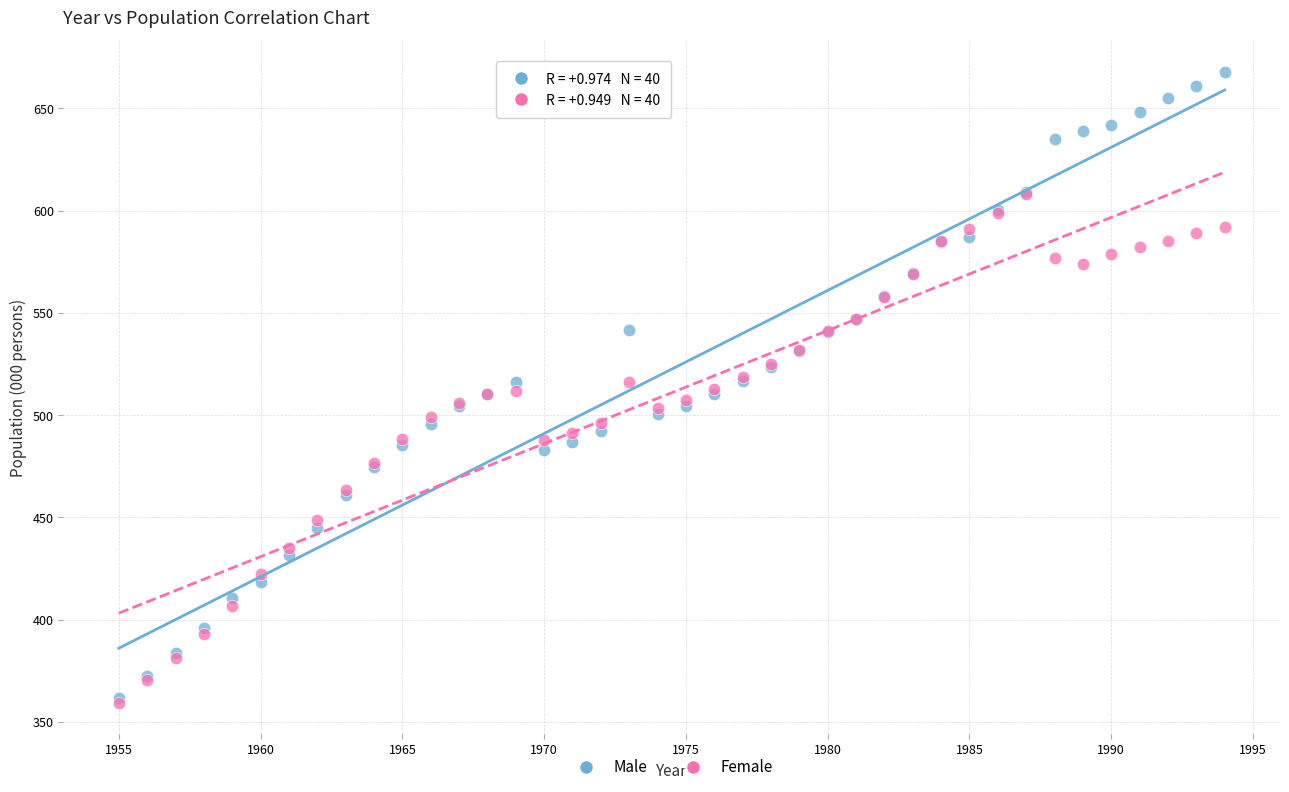

What are all the series names shown in the legend?

Male, Female